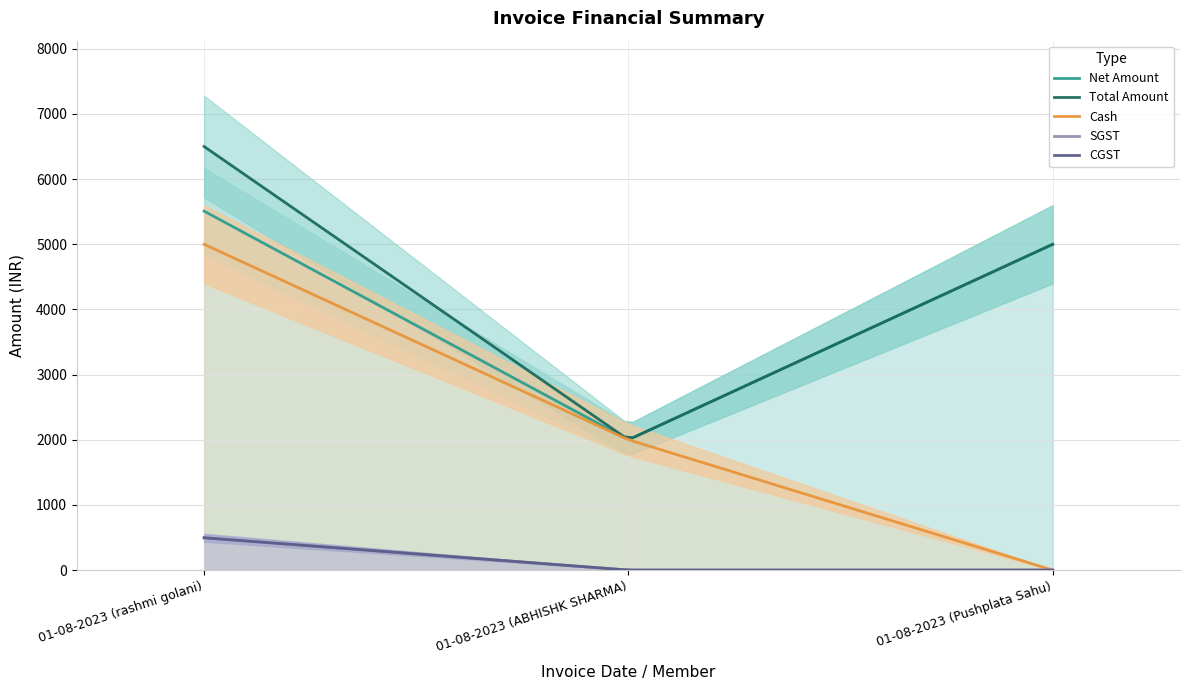

At which label is Cash closest to 2500?

01-08-2023 (ABHISHK SHARMA)